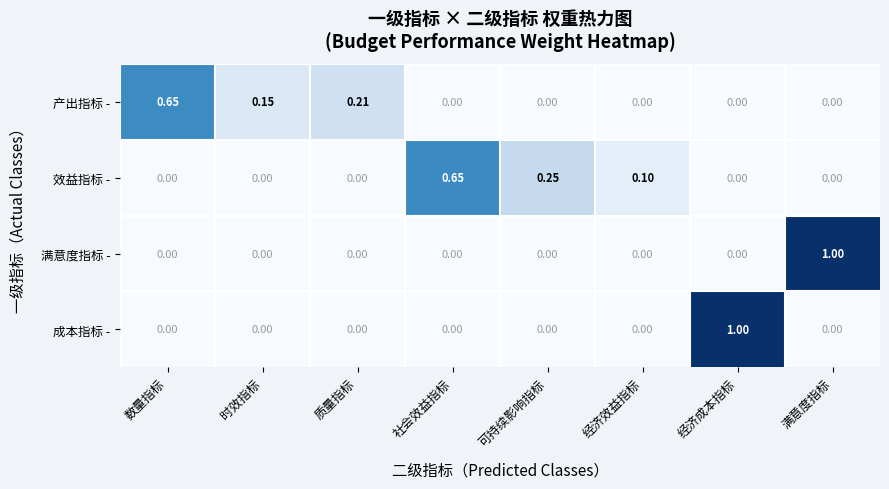

Which category has the highest value in the 产出指标 - series?

数量指标